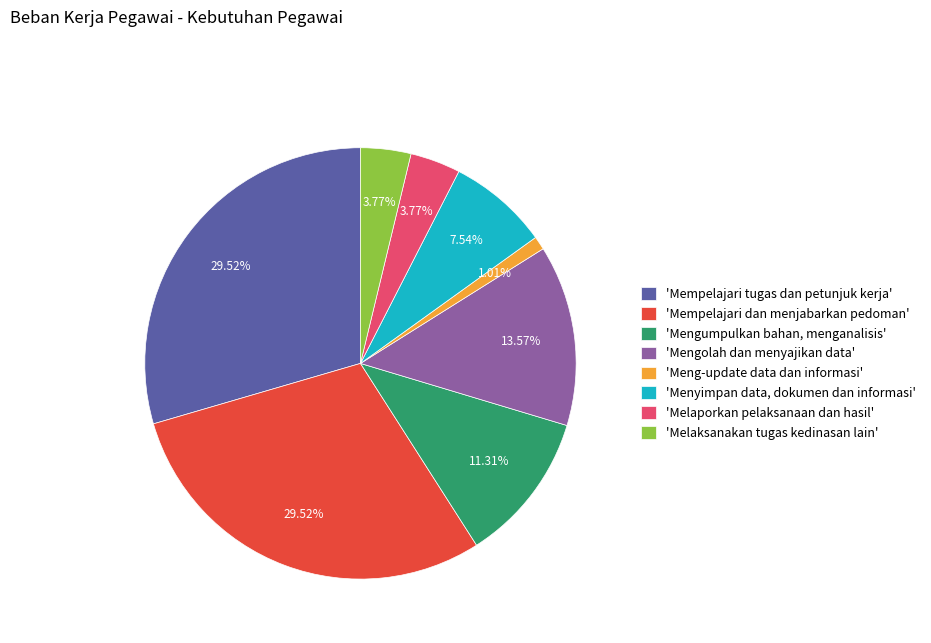

Between 'Mempelajari tugas dan petunjuk kerja' and 'Mengolah dan menyajikan data', which is larger?

'Mempelajari tugas dan petunjuk kerja'